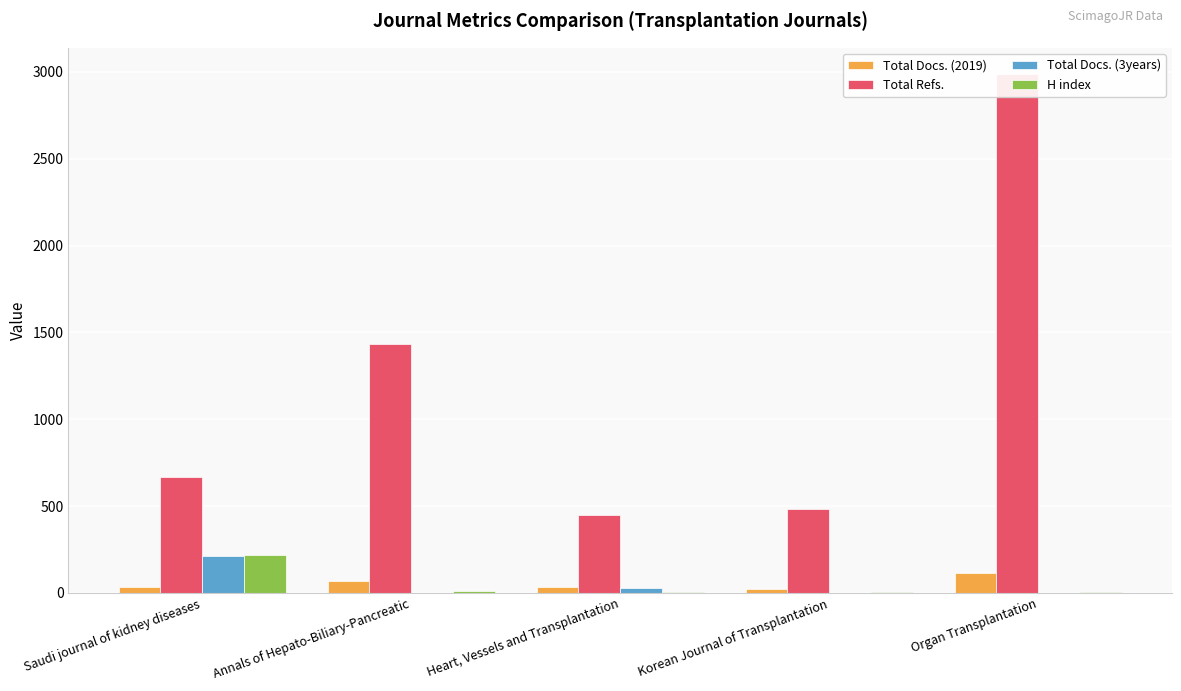

Rank the categories by Total Refs. value from lowest to highest.

Heart, Vessels and Transplantation, Korean Journal of Transplantation, Saudi journal of kidney diseases, Annals of Hepato-Biliary-Pancreatic, Organ Transplantation